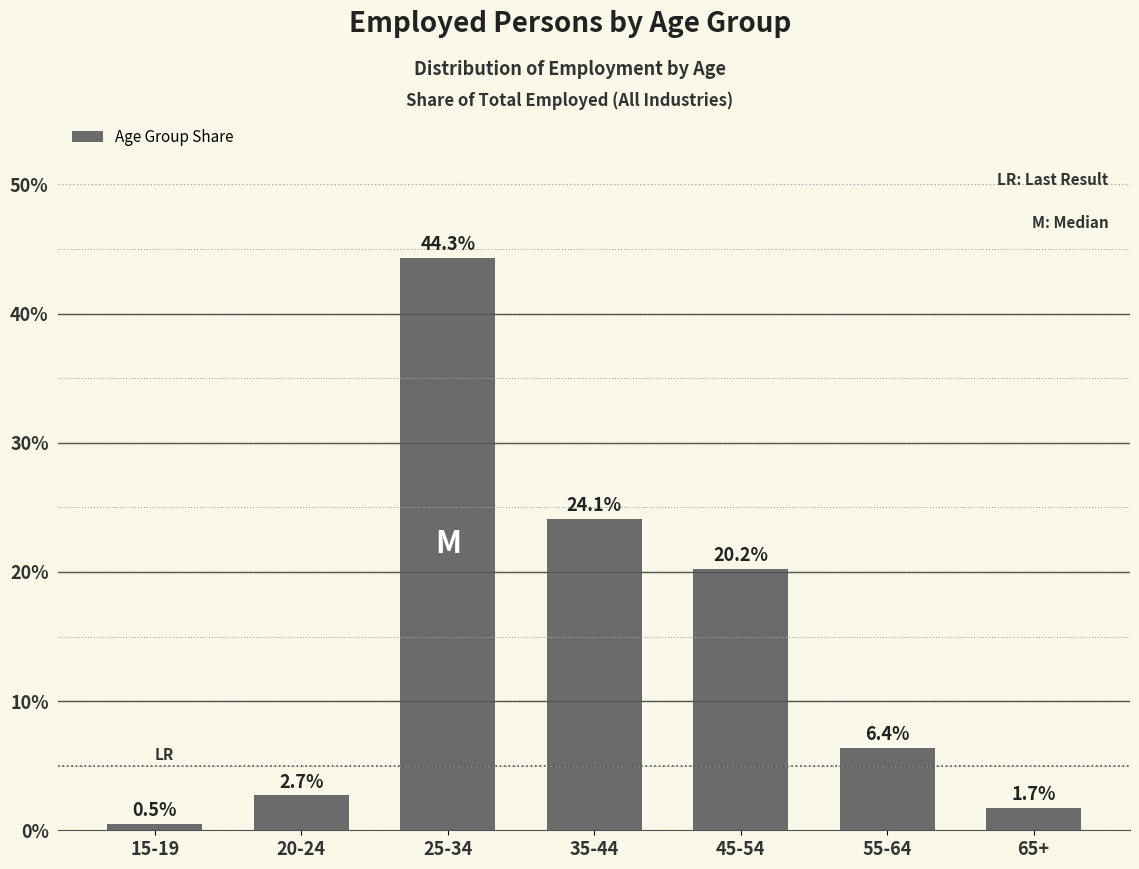

What is the sum of the values at 20-24 and 55-64?

9.1